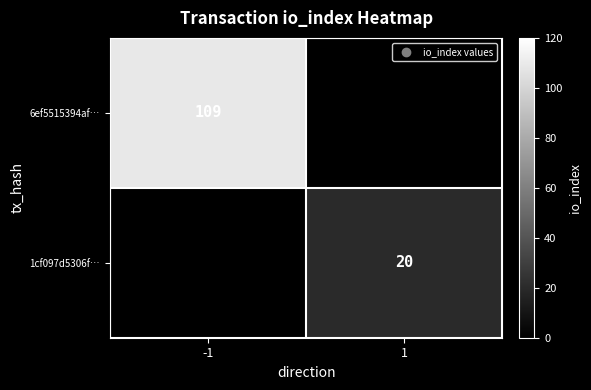

True or false: 1cf097d5306f… has a value of 12.8 at 1.

False